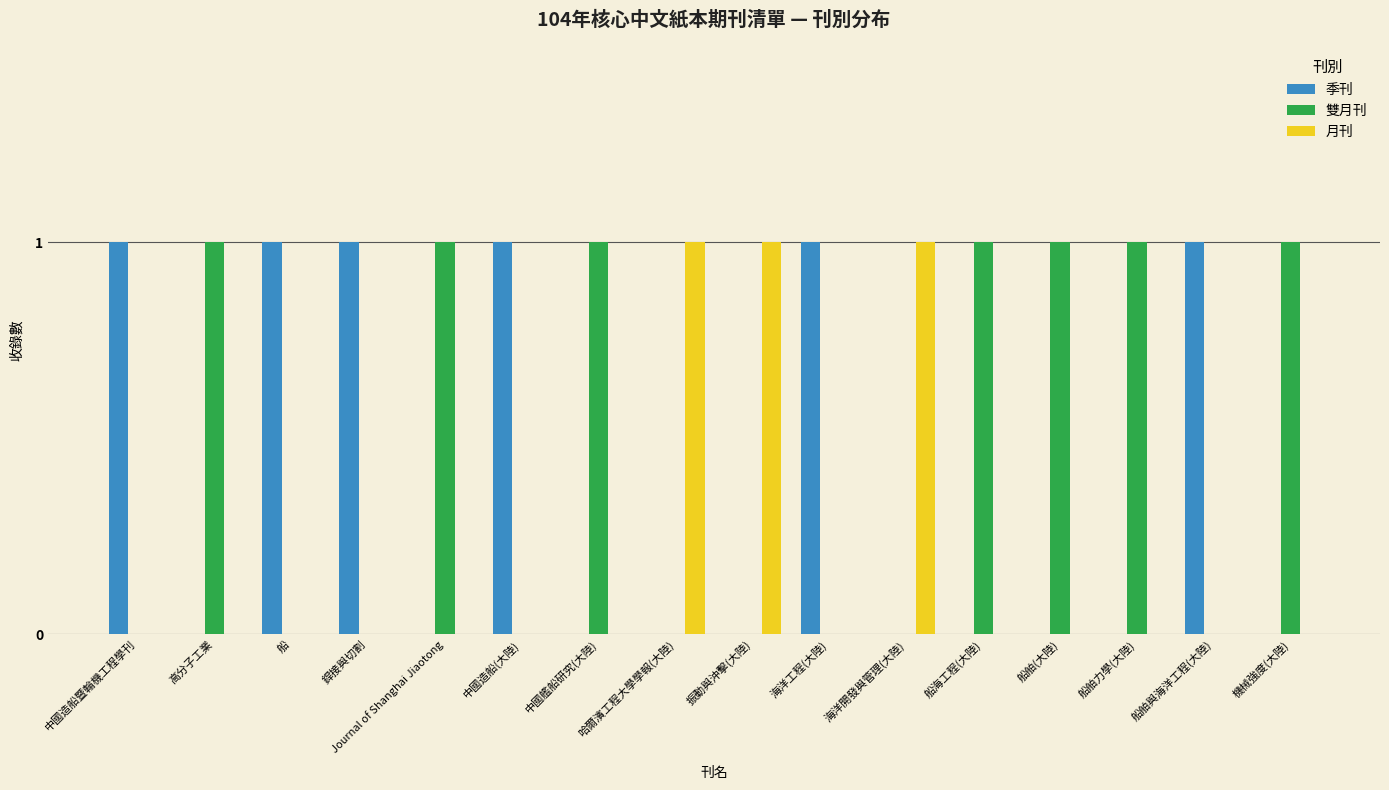

What is the sum of all 季刊 values?

6